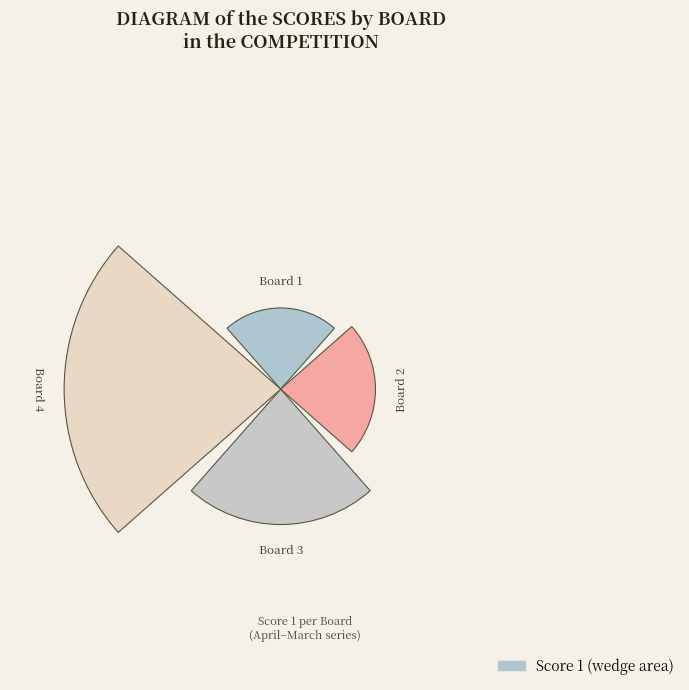

Does the chart contain any negative values?

No